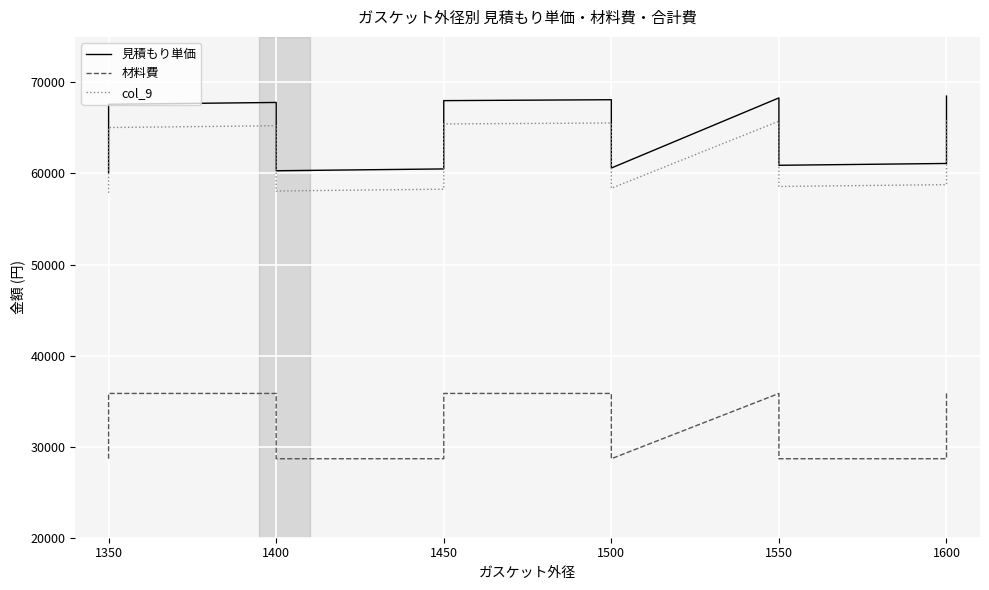

True or false: col_9 has more than 1 points higher than both neighbors.

True